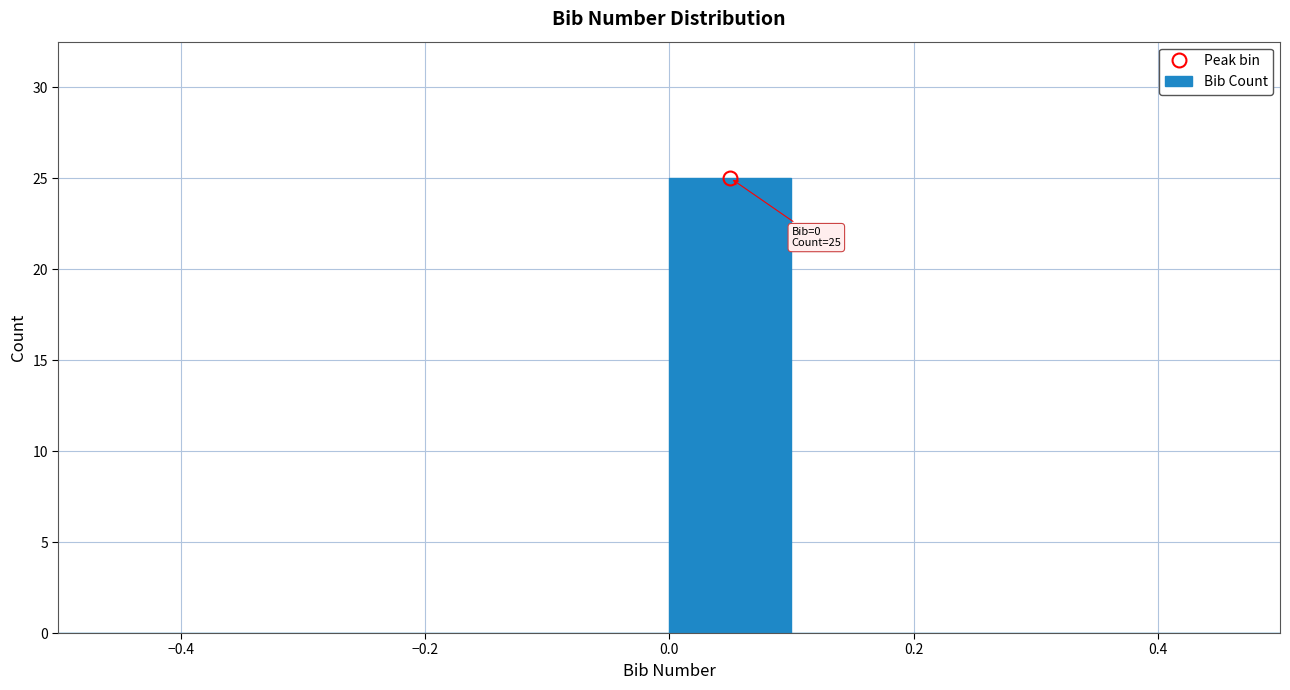

Which range on the x-axis has the tallest bar?

0.0 to 0.1